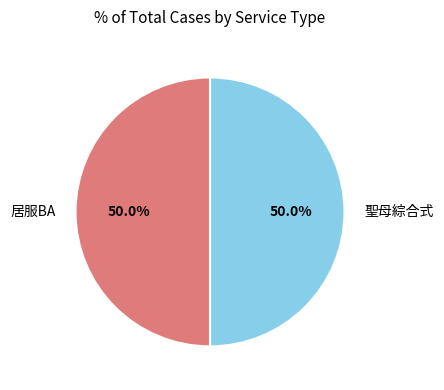

What is the ratio of the value at 聖母綜合式 to the value at 居服BA?

1.0